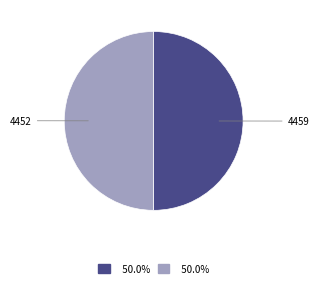

How many slices are in this pie chart?

2